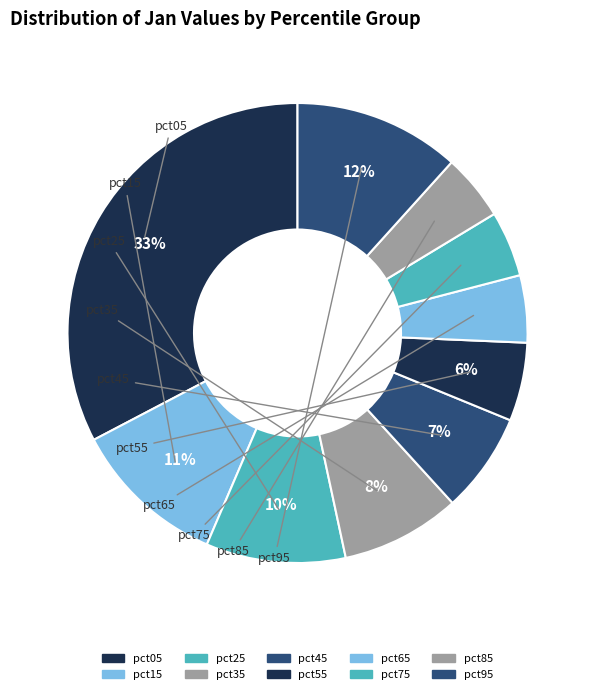

What is the total percentage of pct05 and pct95?

44.4%